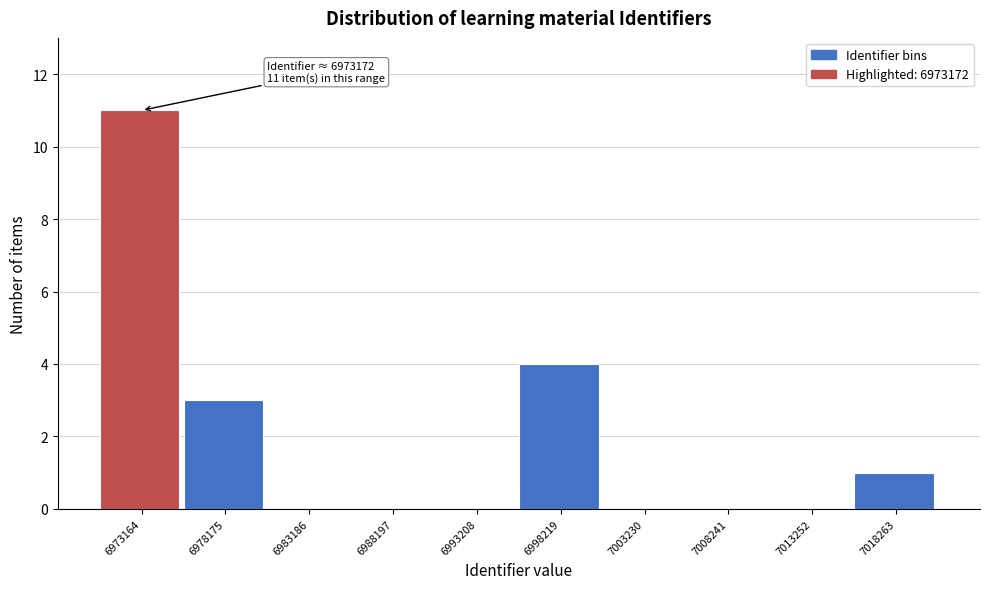

Reading left to right, what are all the values shown in this chart?

6973164=11	6978175=3	6983186=0	6988197=0	6993208=0	6998219=4	7003230=0	7008241=0	7013252=0	7018263=1